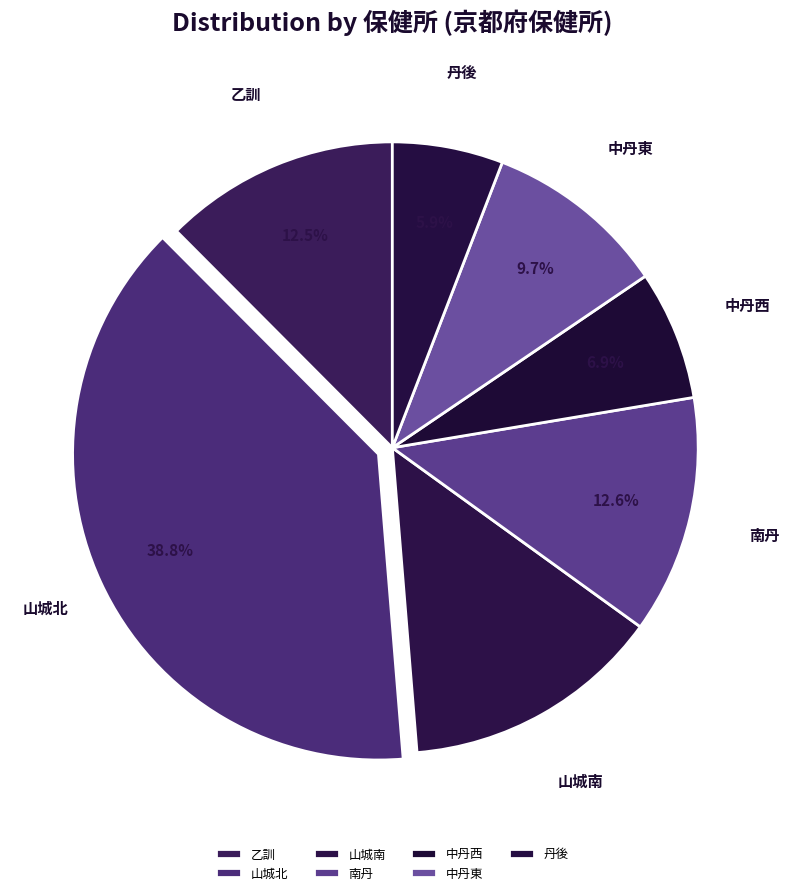

To the nearest percent, what is the combined percentage of 南丹 and 山城南?

26%